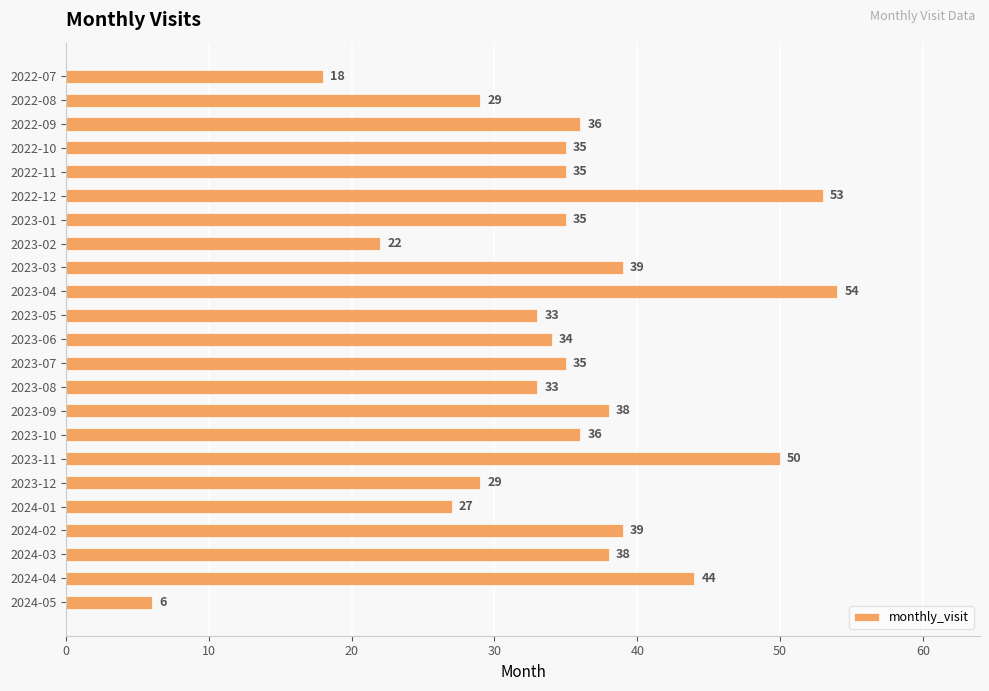

What is the label of the 1st bar from the bottom?

2024-05